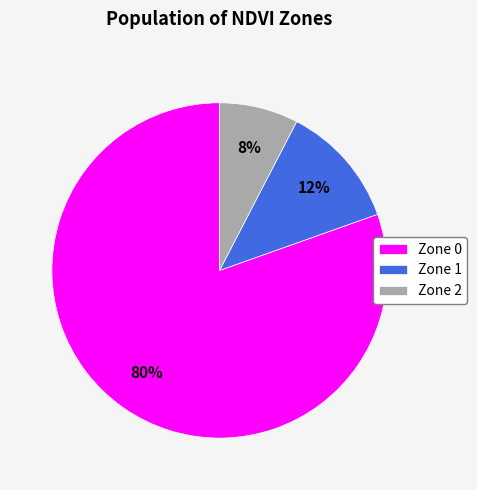

Combined, do Zone 1 and Zone 0 account for over 50%?

Yes